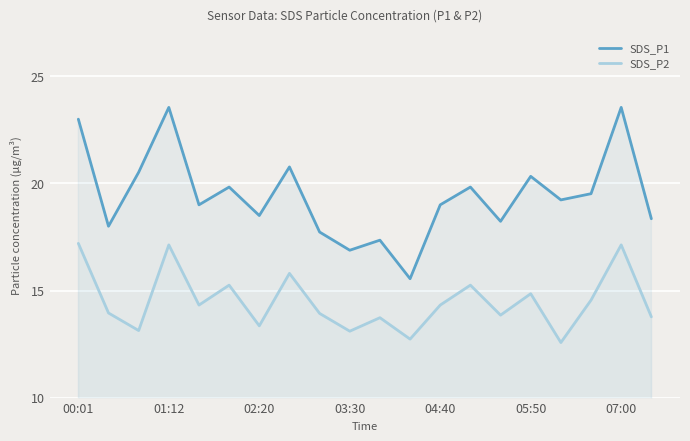

Where does the SDS_P1 series first go above 19?

00:01